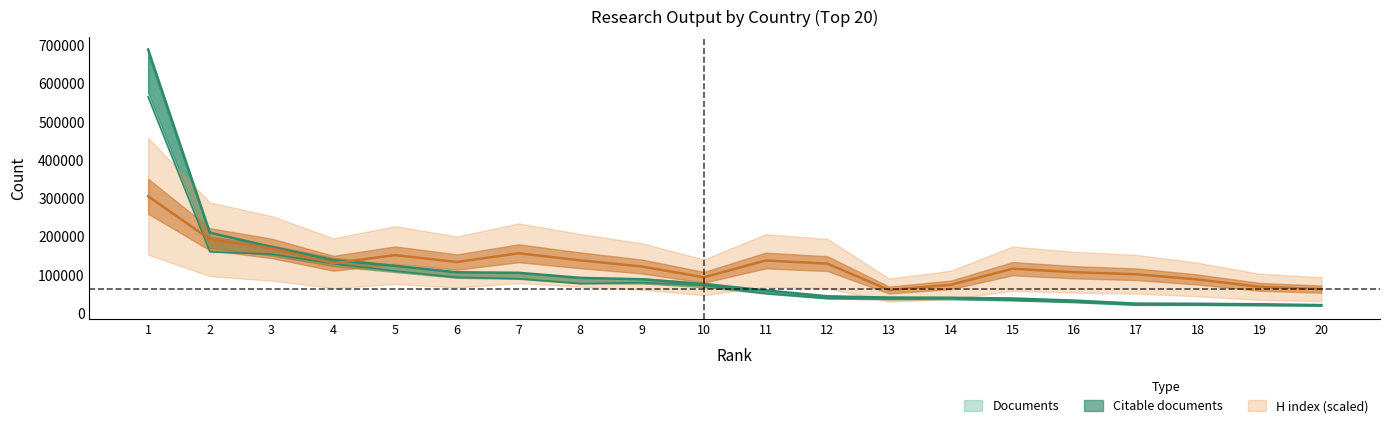

What is the value of the H index point at the 8th from the left?

137700